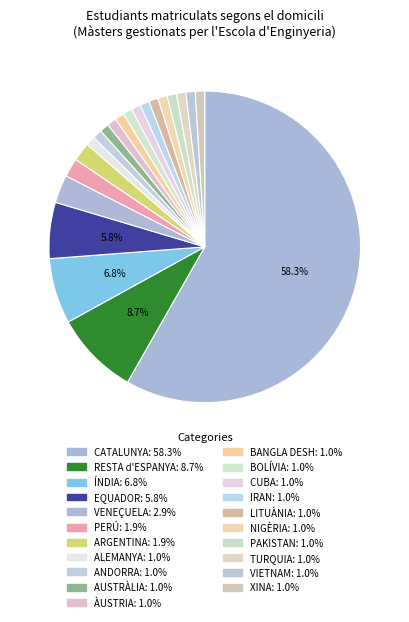

To the nearest percent, what is the average slice percentage?

5%